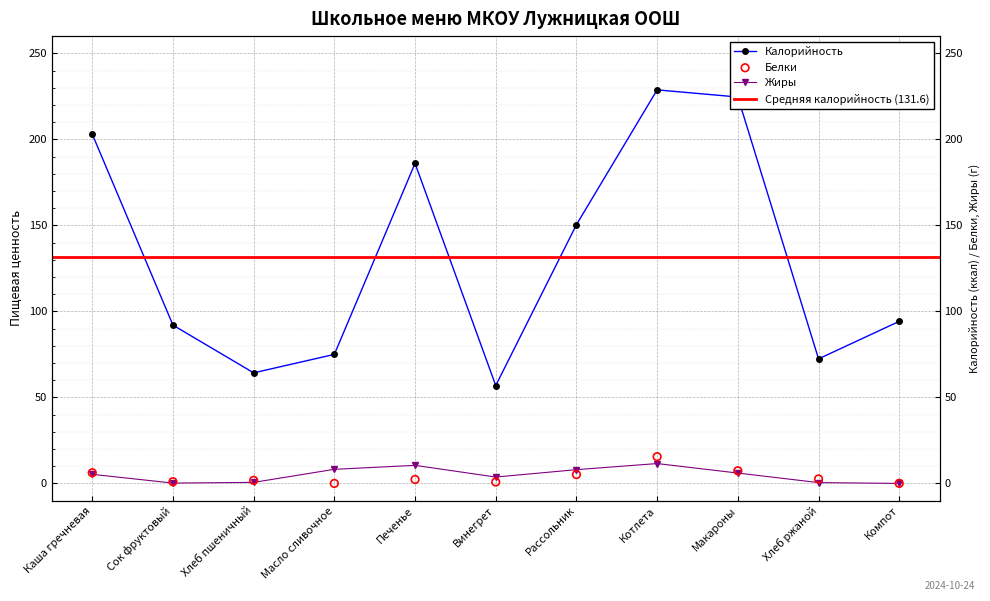

At which category is the sum across all series the highest?

Котлета